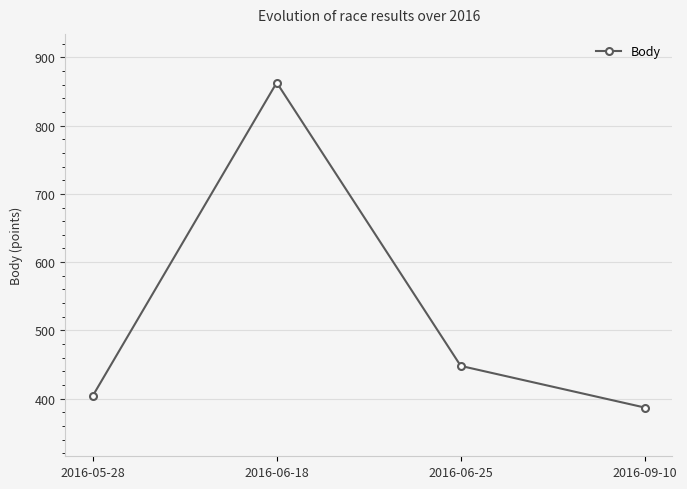

What is the ratio of the value at 2016-09-10 to the value at 2016-06-25?

0.9